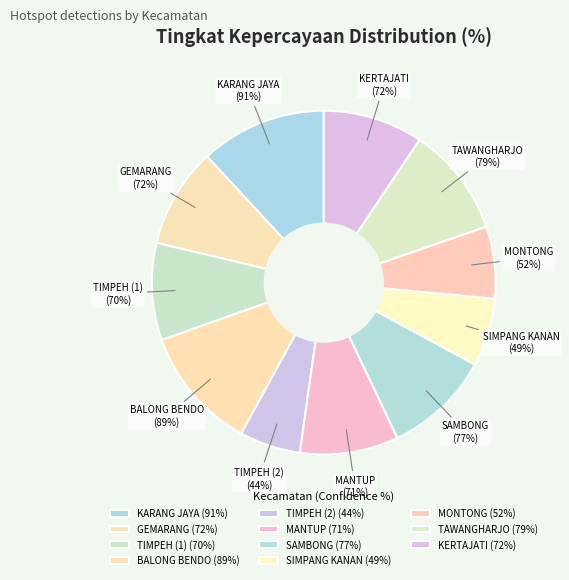

Count the number of slices in the pie.

11